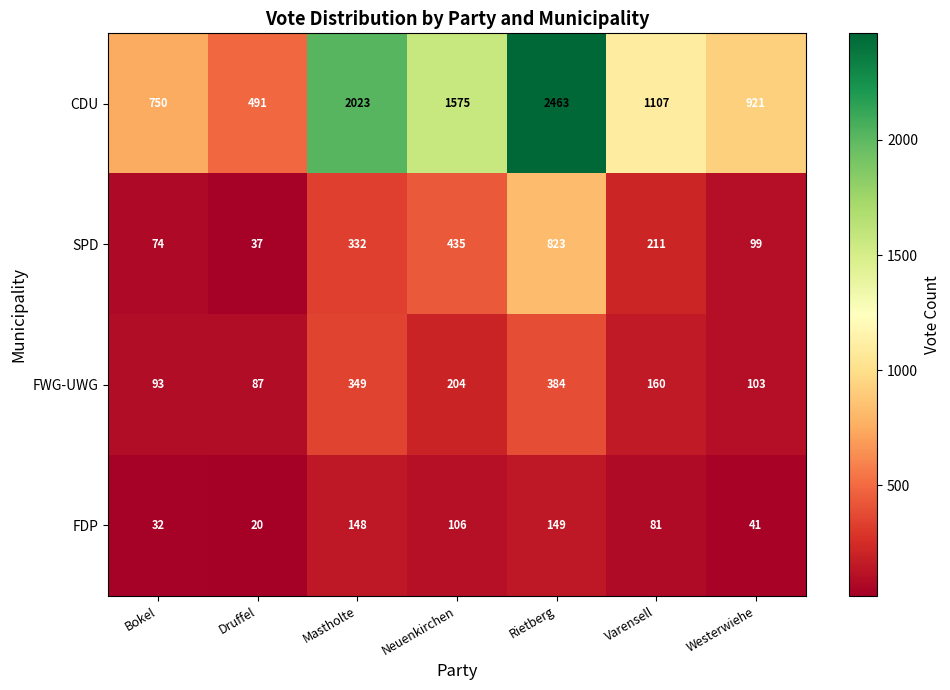

Reading left to right, transcribe all the data shown in this chart.

CDU: 750	491	2023	1575	2463	1107	921
SPD: 74	37	332	435	823	211	99
FWG-UWG: 93	87	349	204	384	160	103
FDP: 32	20	148	106	149	81	41